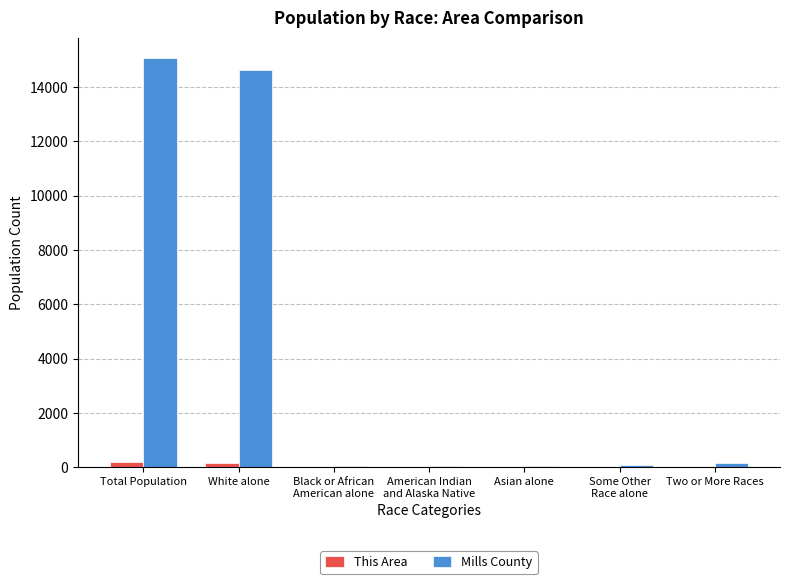

Is the value of This Area at Total Population greater than the value of Mills County at Total Population?

No